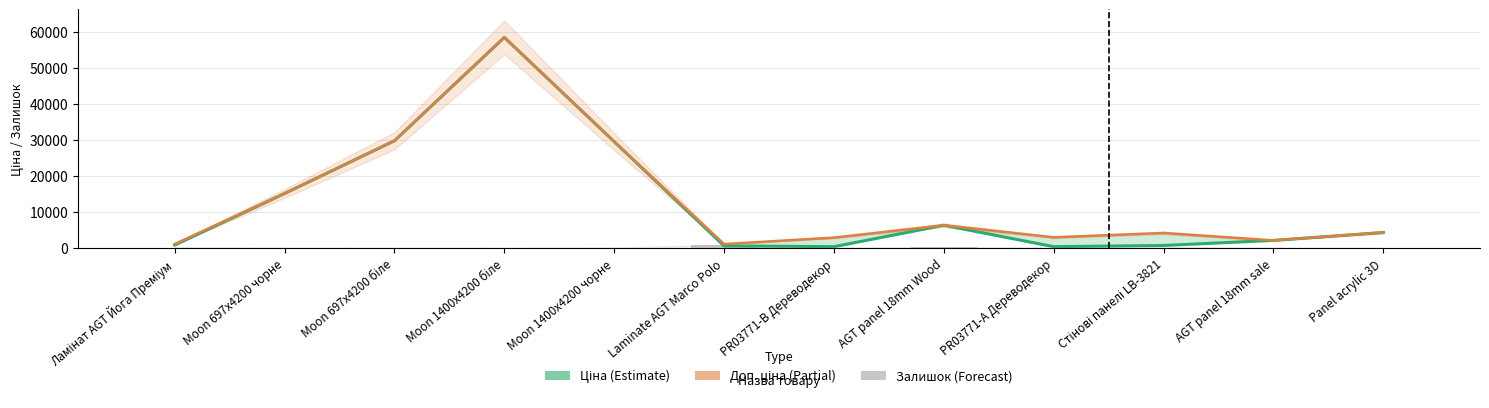

Is the value of Ціна at Moon 1400x4200 біле greater than the value of Доп. ціна at Moon 1400x4200 біле?

No